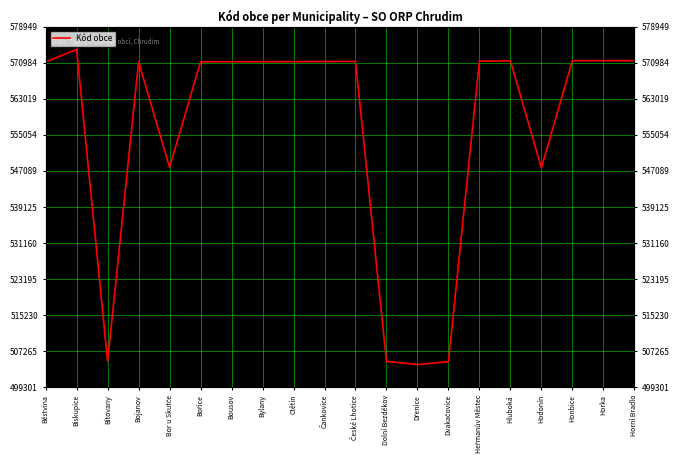

What position from the left is Horka?

19